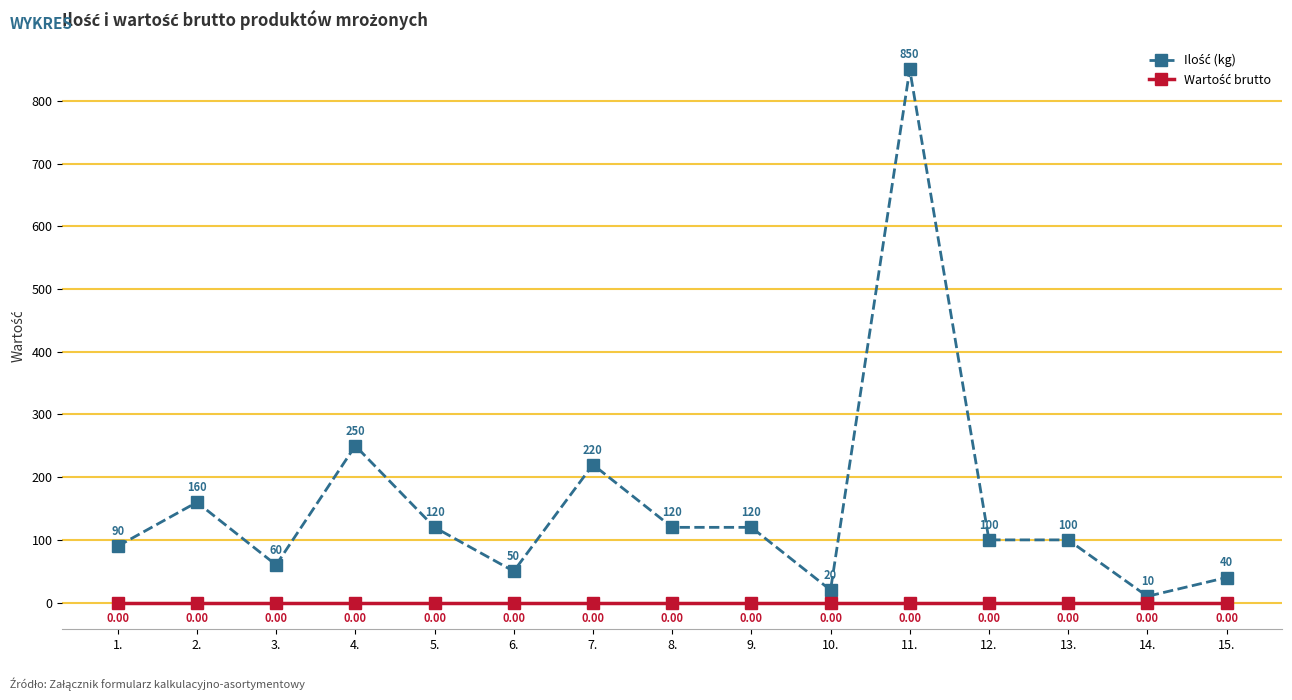

What is the spread (max minus min) of values at 7.?

220